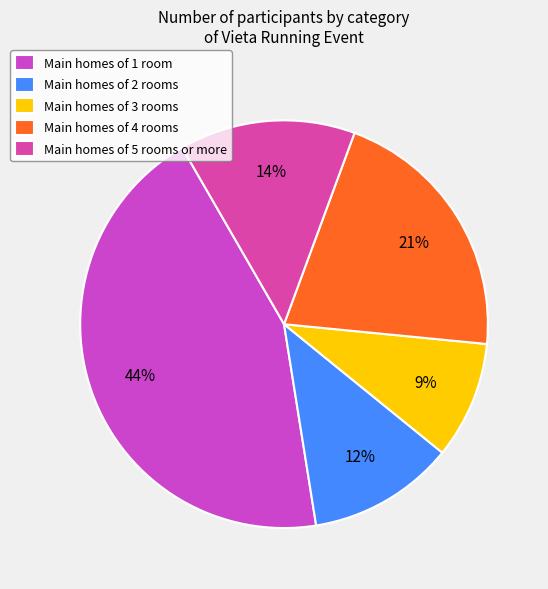

How many segments does this pie chart have?

5